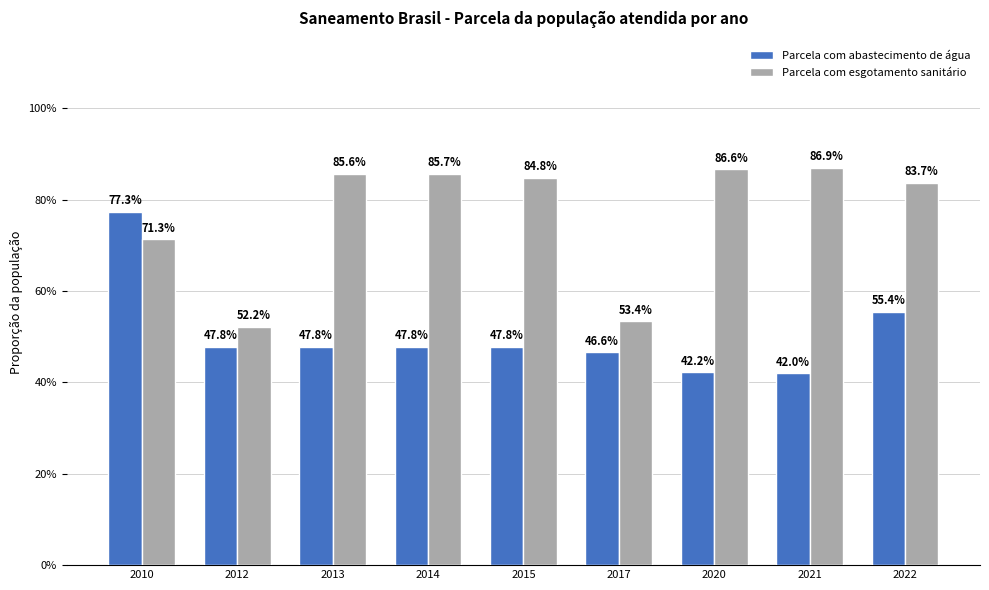

Reading right to left, what are all the values shown in this chart?

Parcela com abastecimento de água: 0.6	0.4	0.4	0.5	0.5	0.5	0.5	0.5	0.8
Parcela com esgotamento sanitário: 0.8	0.9	0.9	0.5	0.8	0.9	0.9	0.5	0.7